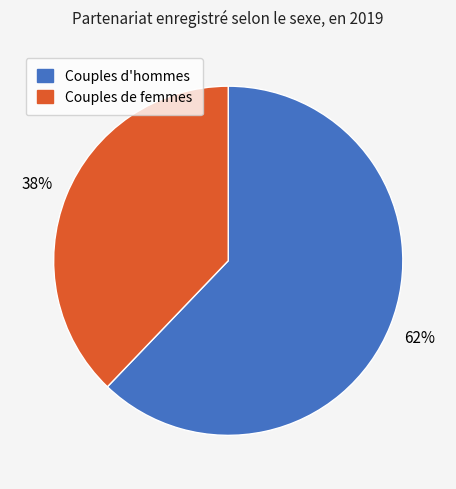

What is the smallest slice in the pie chart?

Couples de femmes